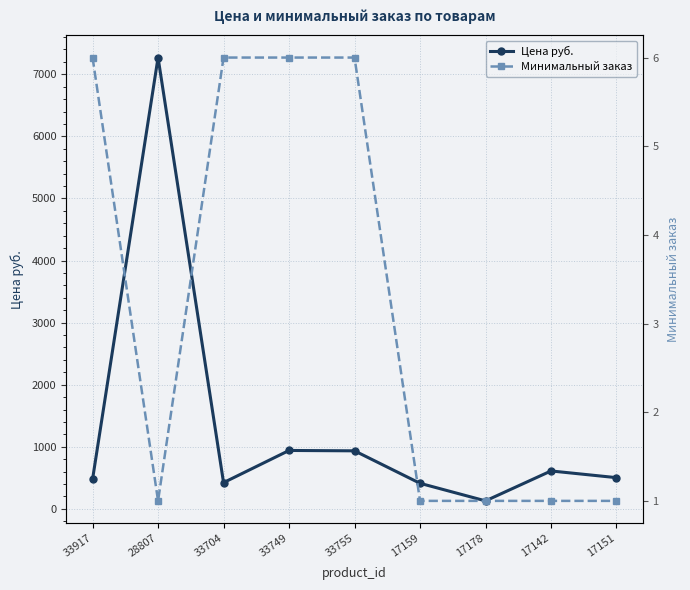

Rank the series at 17178 from highest to lowest value.

Цена руб., Минимальный заказ